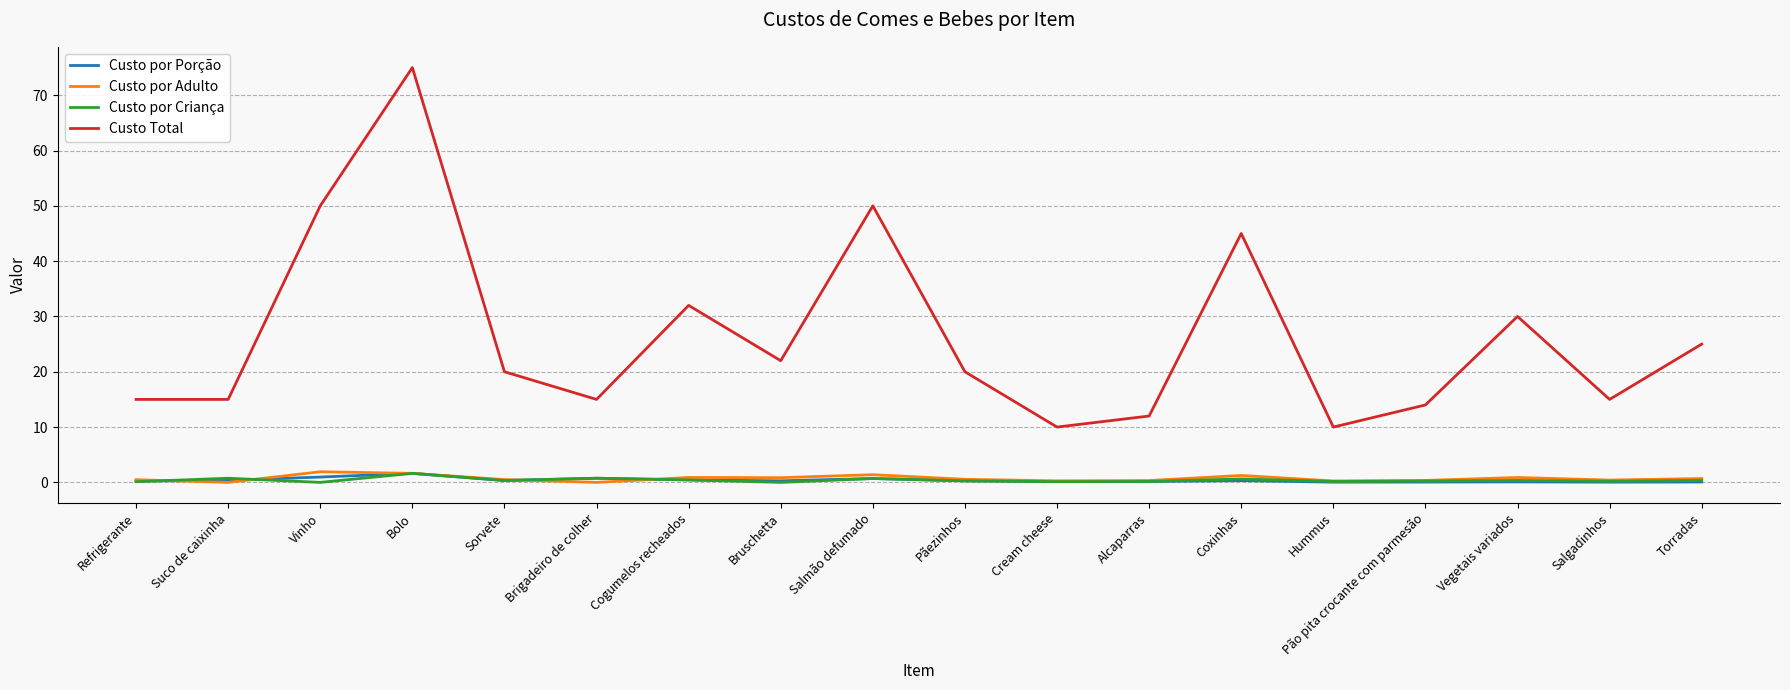

True or false: Custo Total and Custo por Criança intersect in this chart.

False